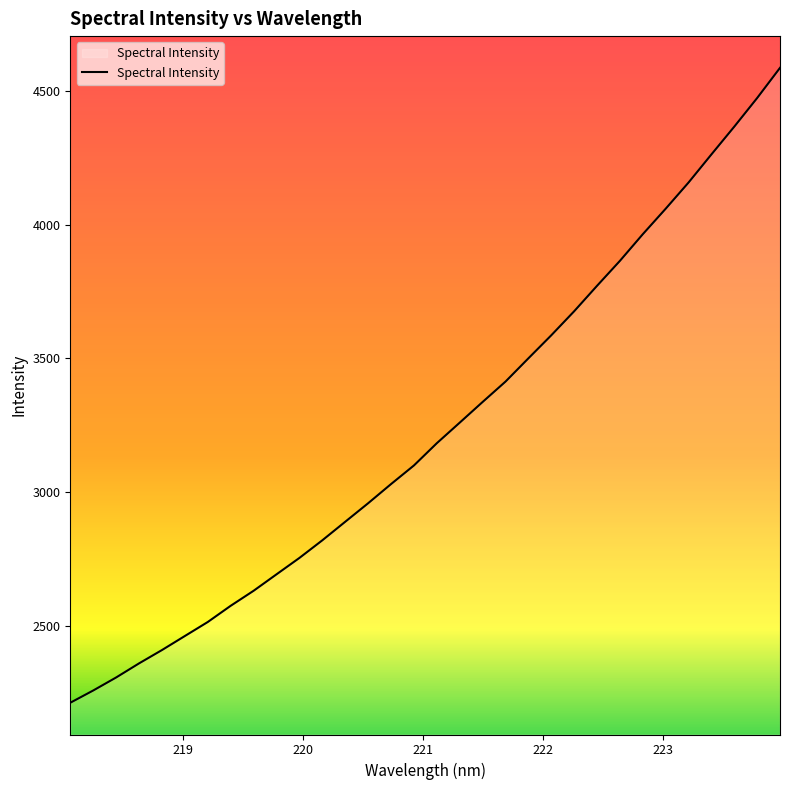

What is the greatest value displayed?

4585.8